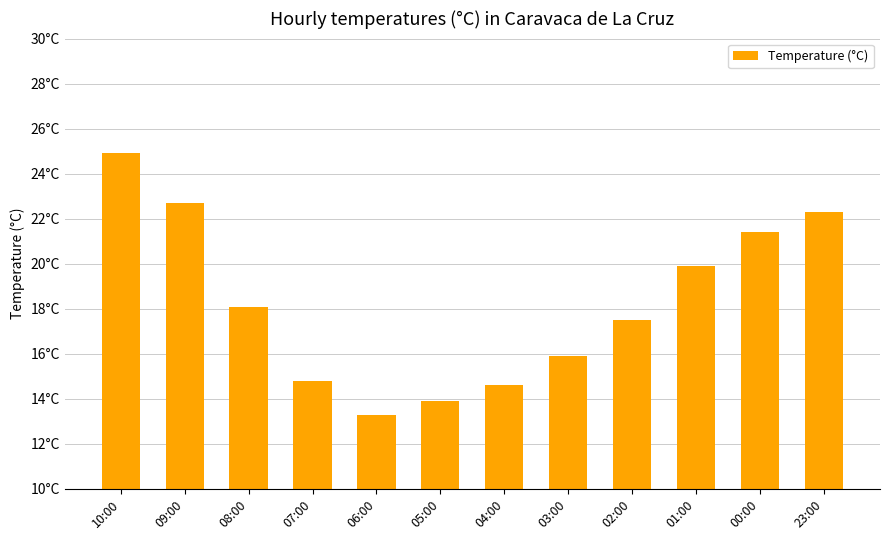

Does the chart contain any negative values?

No